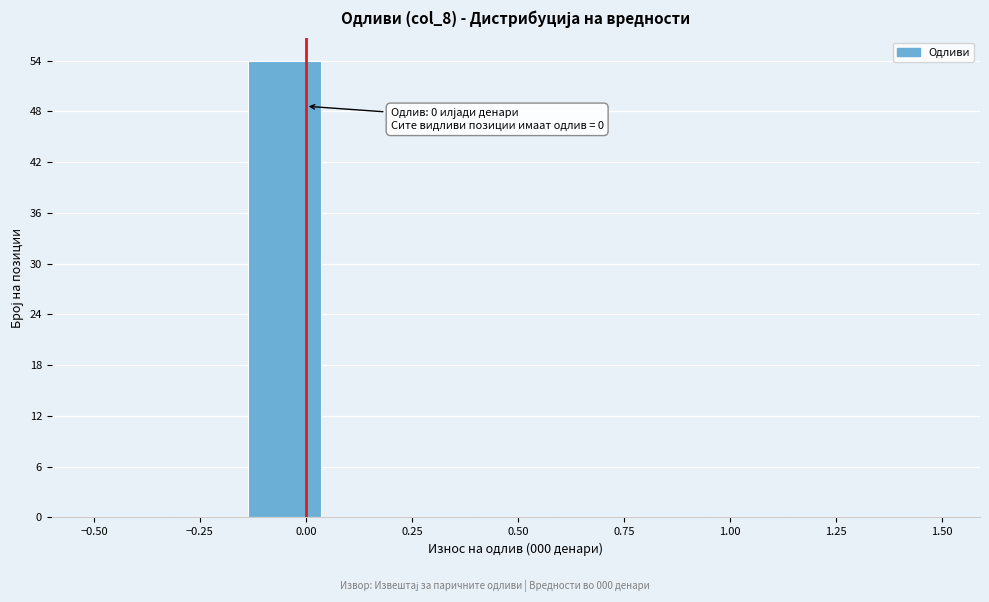

Read against the x-axis, roughly where is the centre of the tallest bar?

-0.05